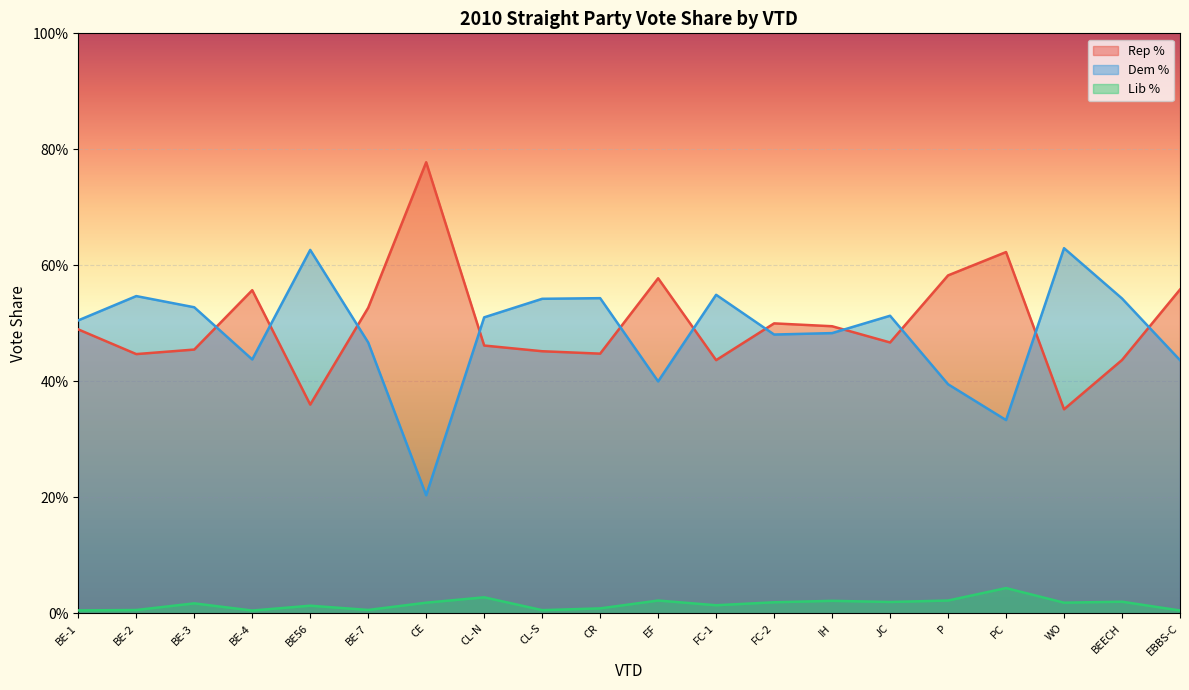

The value of Dem % at EBBS-C is 0.7. True or false?

False